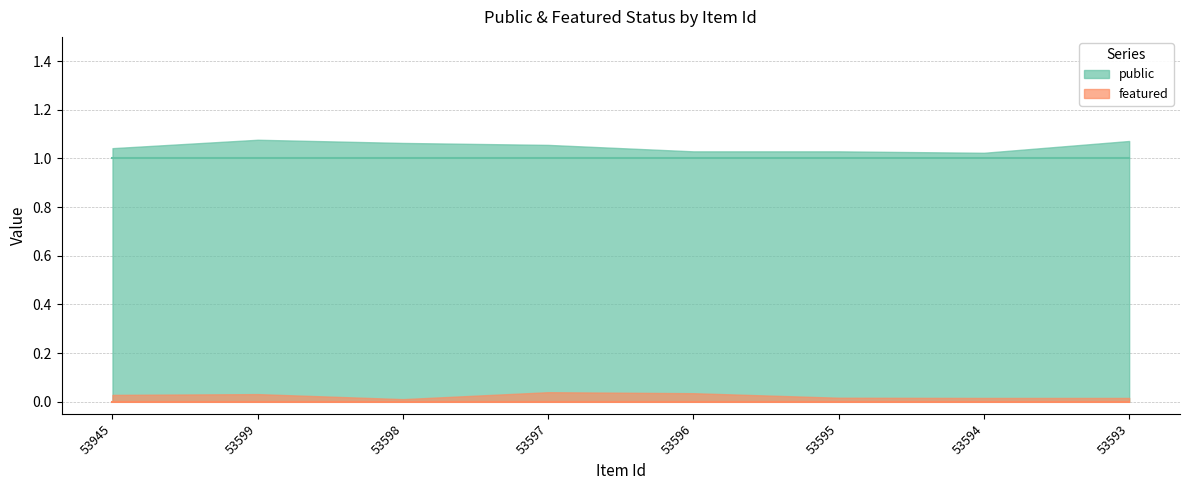

How many distinct data groups are displayed?

2